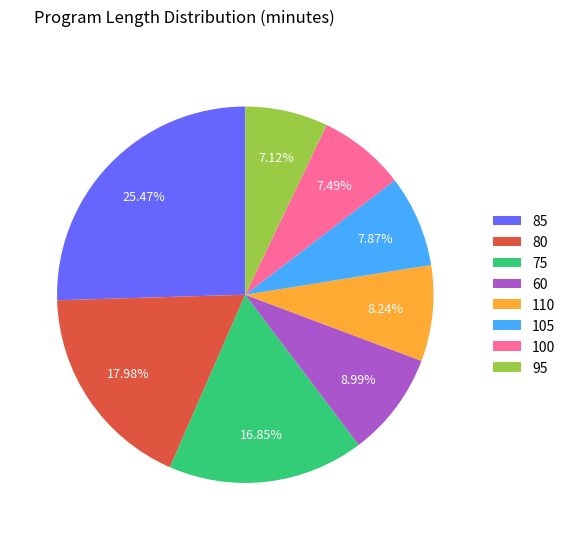

What is the ratio of the value at 80 to the value at 100?

2.4